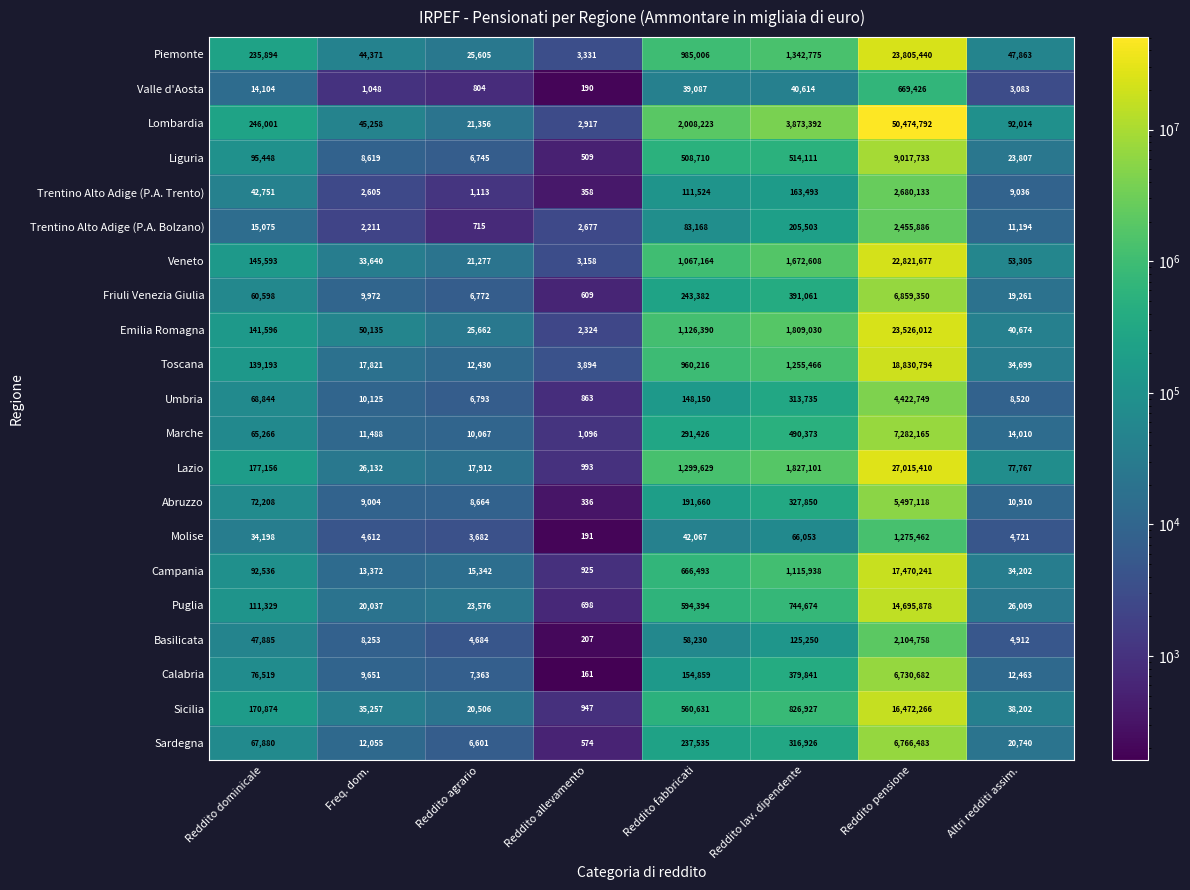

At which label is Emilia Romagna closest to 11764168?

Reddito lav. dipendente